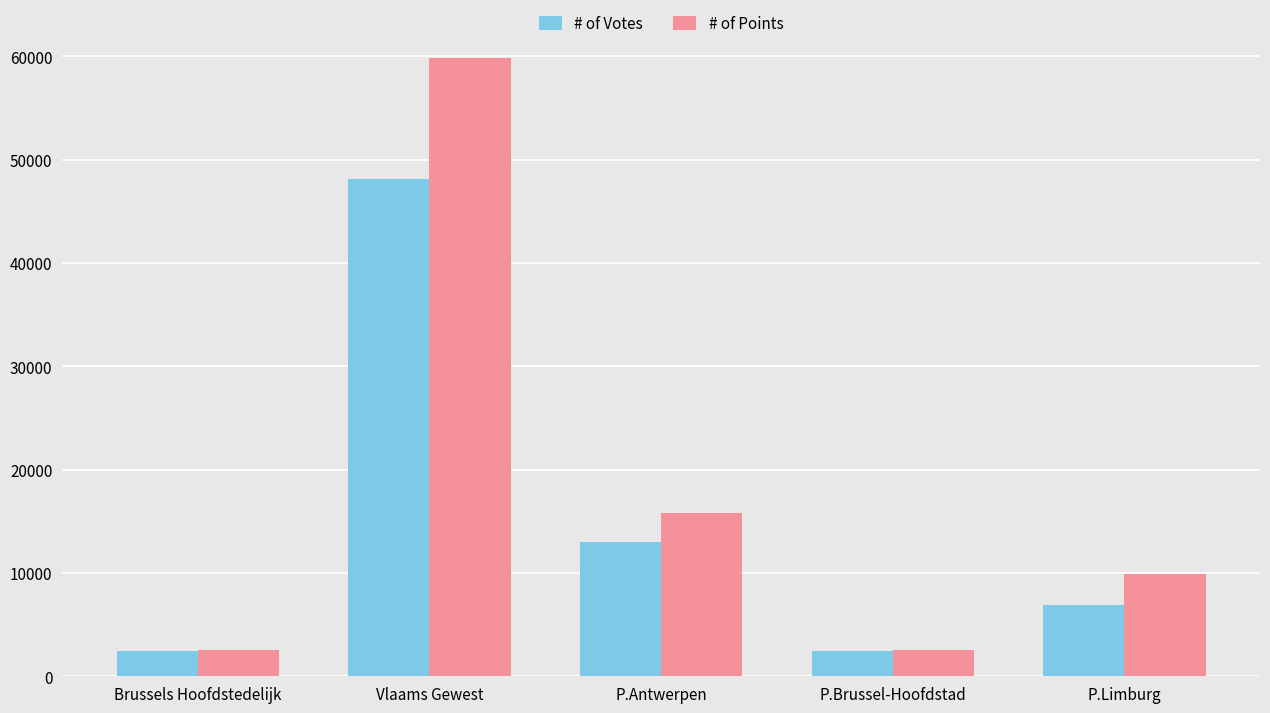

The # of Votes series shows 10825.5 at P.Limburg. True or false?

False